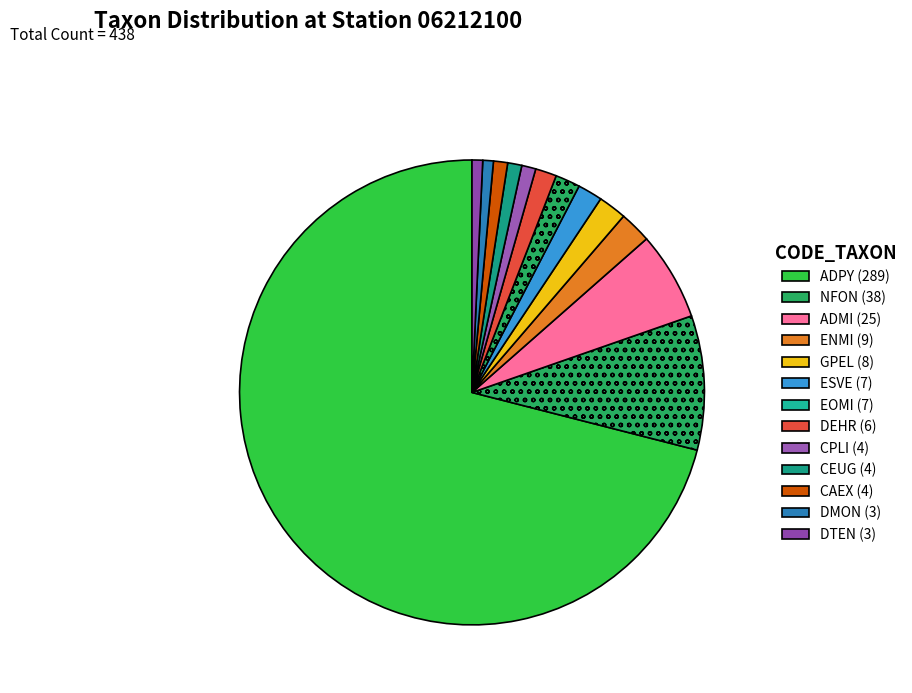

How many slices are in this pie chart?

13